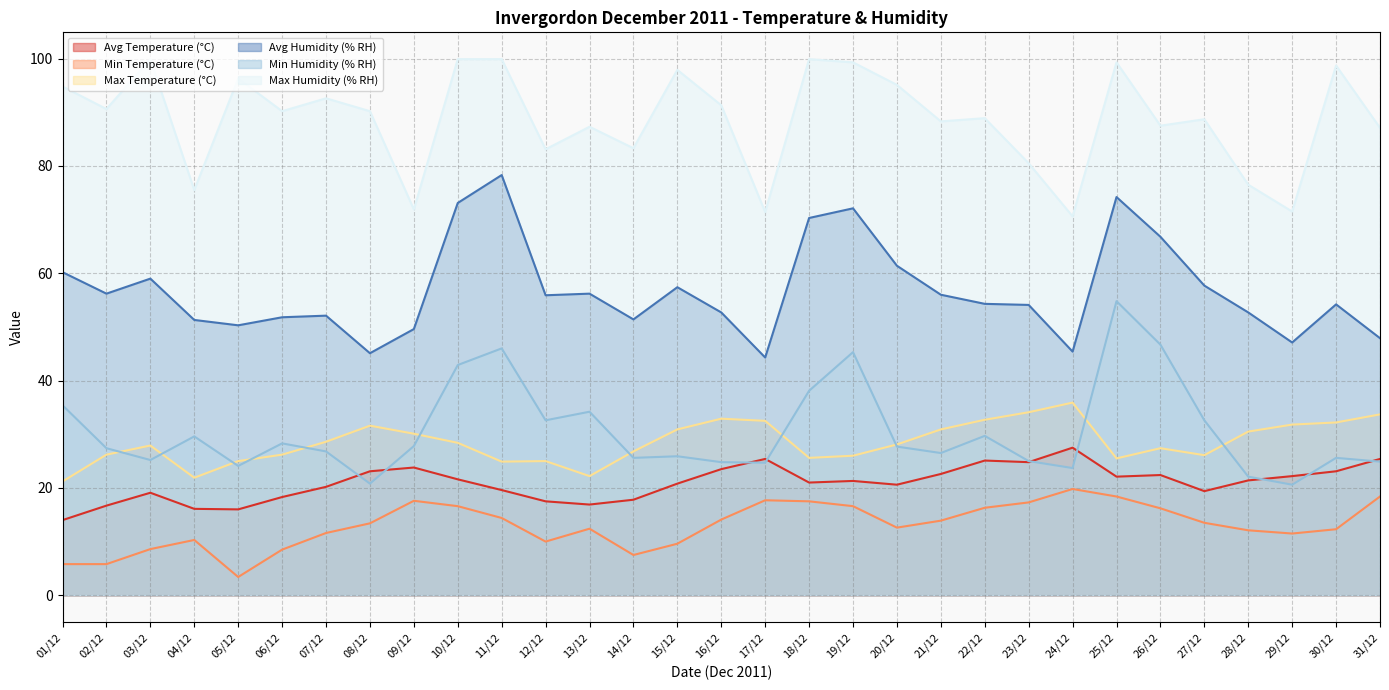

What is the value of the Min Temperature (°C) point at the 7th from the left?

11.6